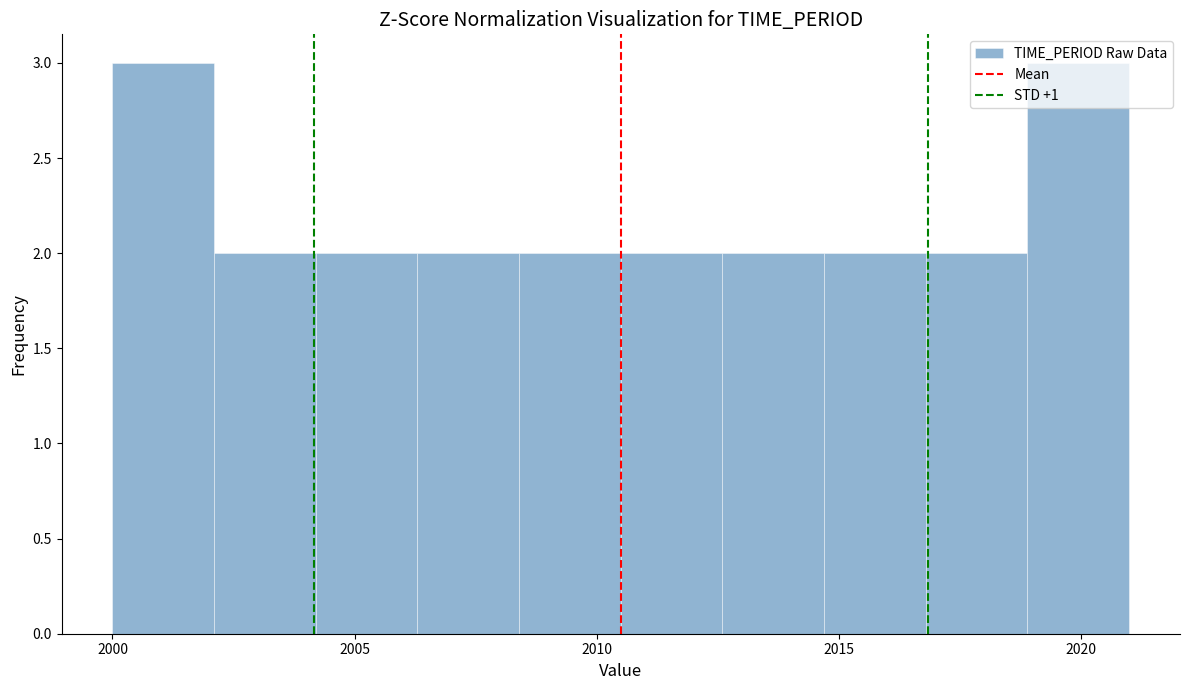

Reading left to right, transcribe this chart: for each bar, give the range it covers on the x-axis and its height. Neither the bar edges nor the heights are printed on the chart, so give them approximately, as read against the axes.

2000.0 to 2002.1: 3
2002.1 to 2004.2: 2
2004.2 to 2006.3: 2
2006.3 to 2008.4: 2
2008.4 to 2010.5: 2
2010.5 to 2012.6: 2
2012.6 to 2014.7: 2
2014.7 to 2016.8: 2
2016.8 to 2018.9: 2
2018.9 to 2021.0: 3